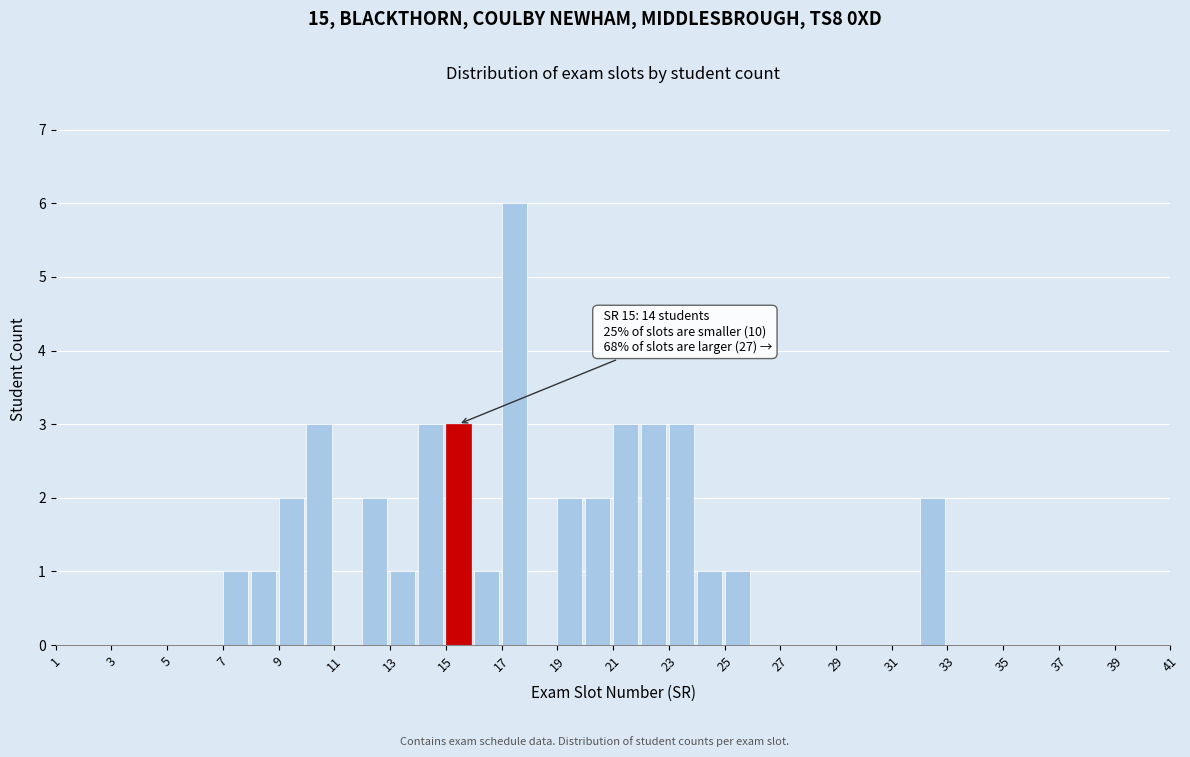

Over which range of the x-axis is the bar tallest?

17 to 18